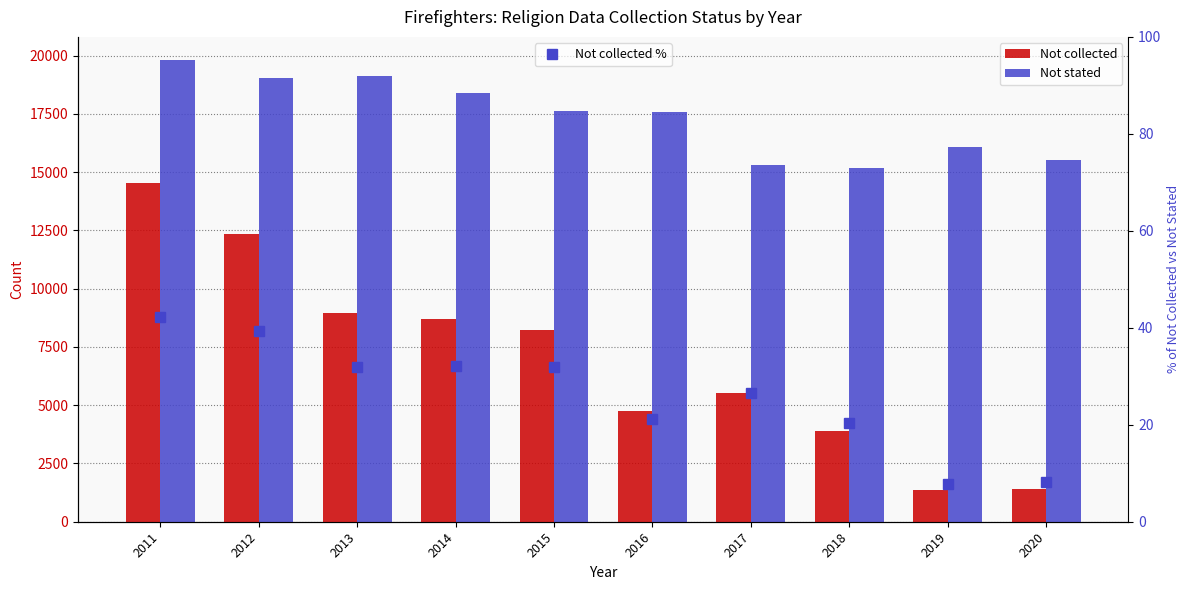

What are all the series names shown in the legend?

Not collected, Not stated, Not collected %